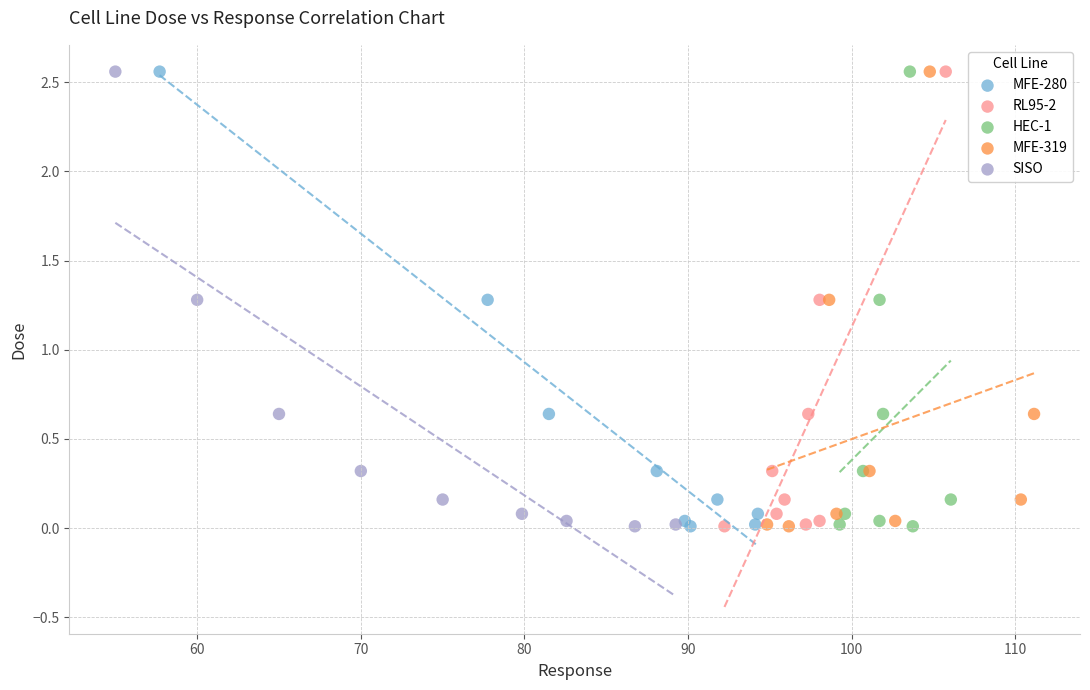

What are all the series names shown in the legend?

MFE-280, RL95-2, HEC-1, MFE-319, SISO